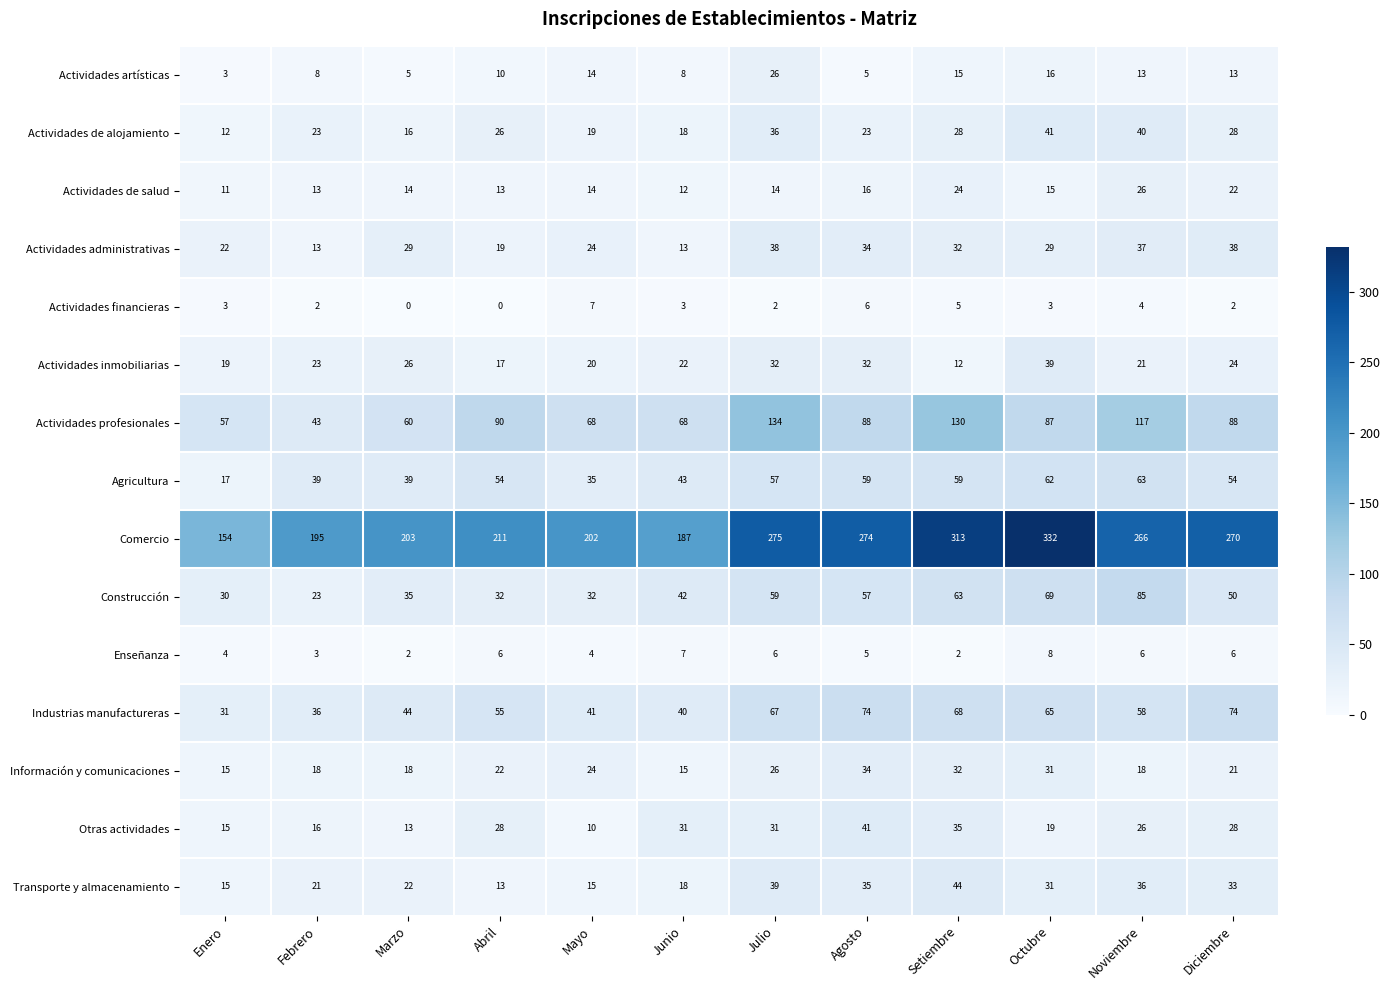

What is the difference between the maximum and minimum values in the Actividades artísticas series?

23